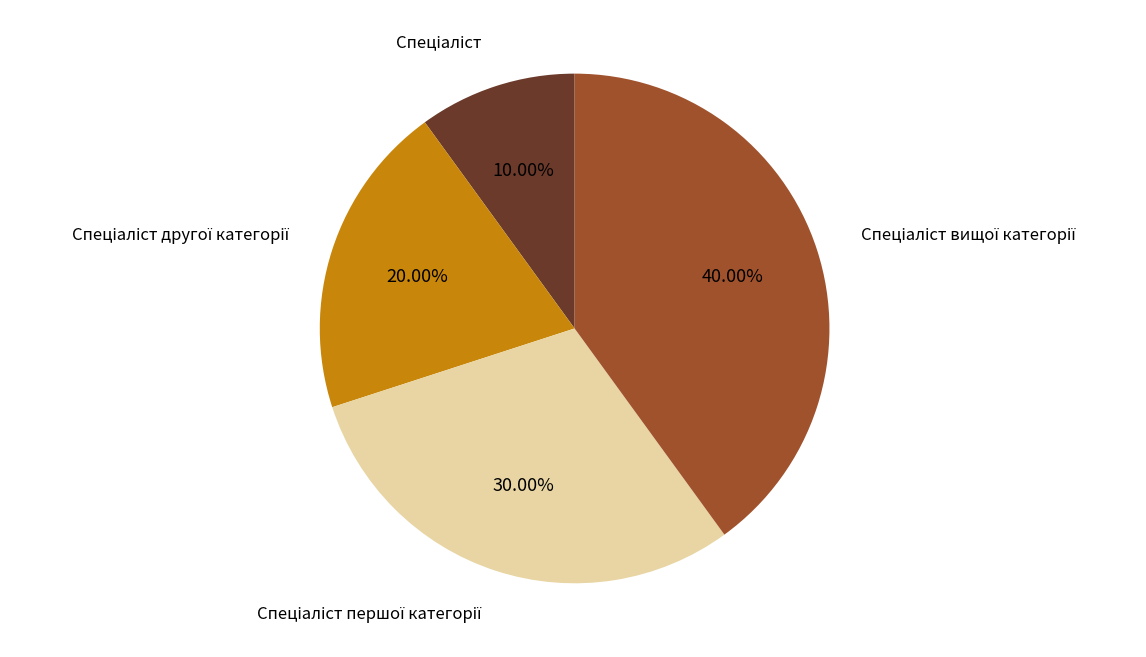

Is there any slice that represents more than half of the pie?

No